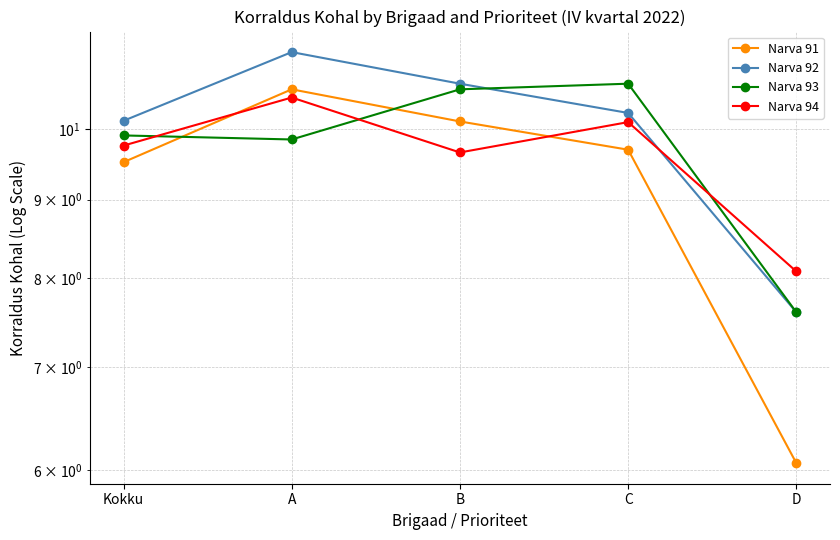

True or false: Narva 94 and Narva 93 cross at least once.

True